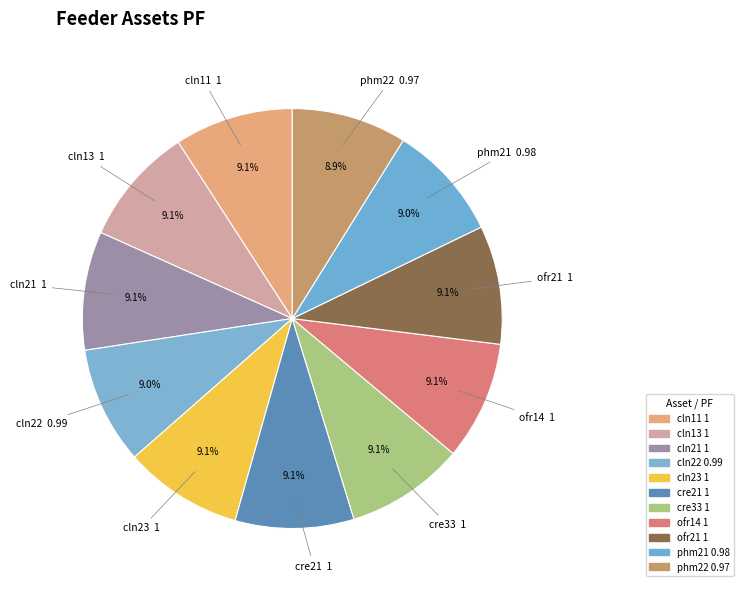

How many slices are in this pie chart?

11